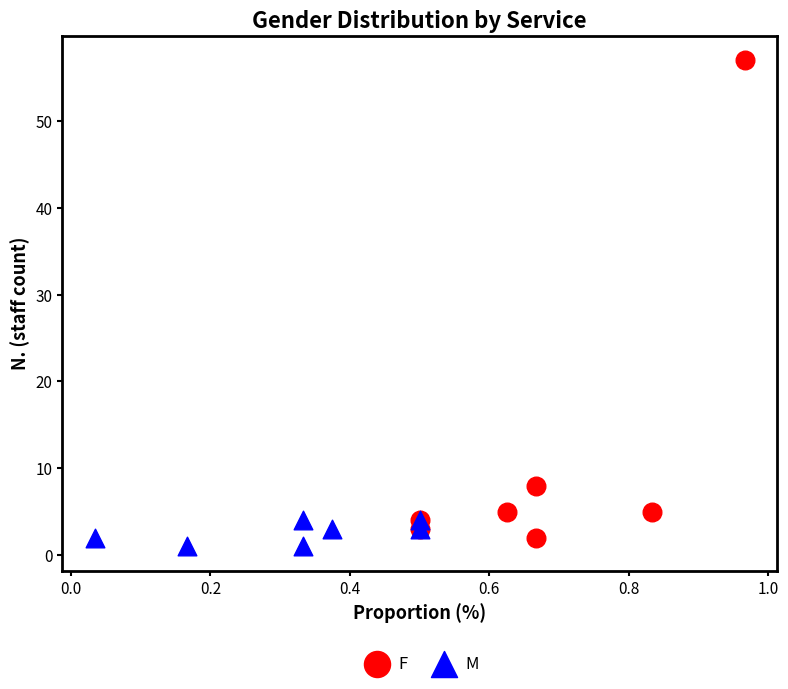

Which series has the largest Y range (max minus min)?

F